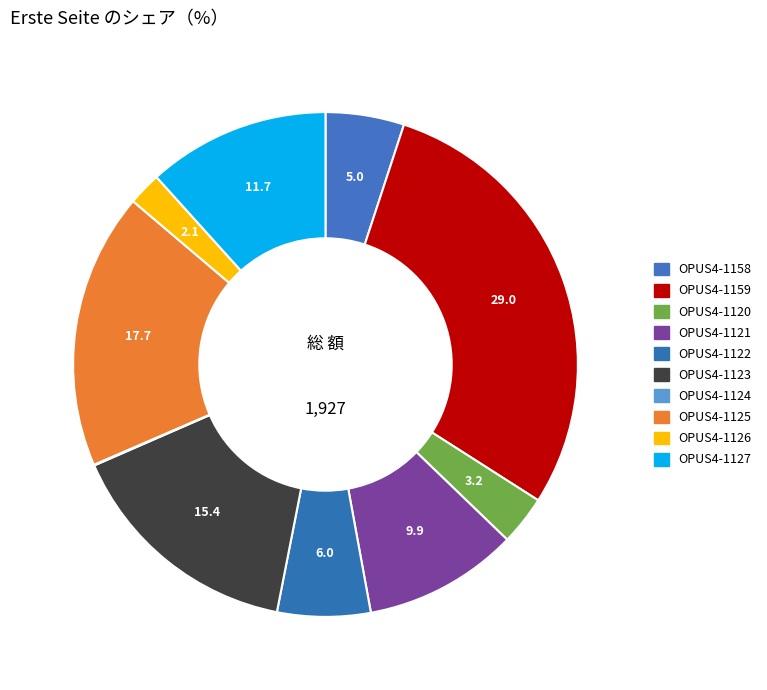

Which category has the biggest portion of the pie?

OPUS4-1159